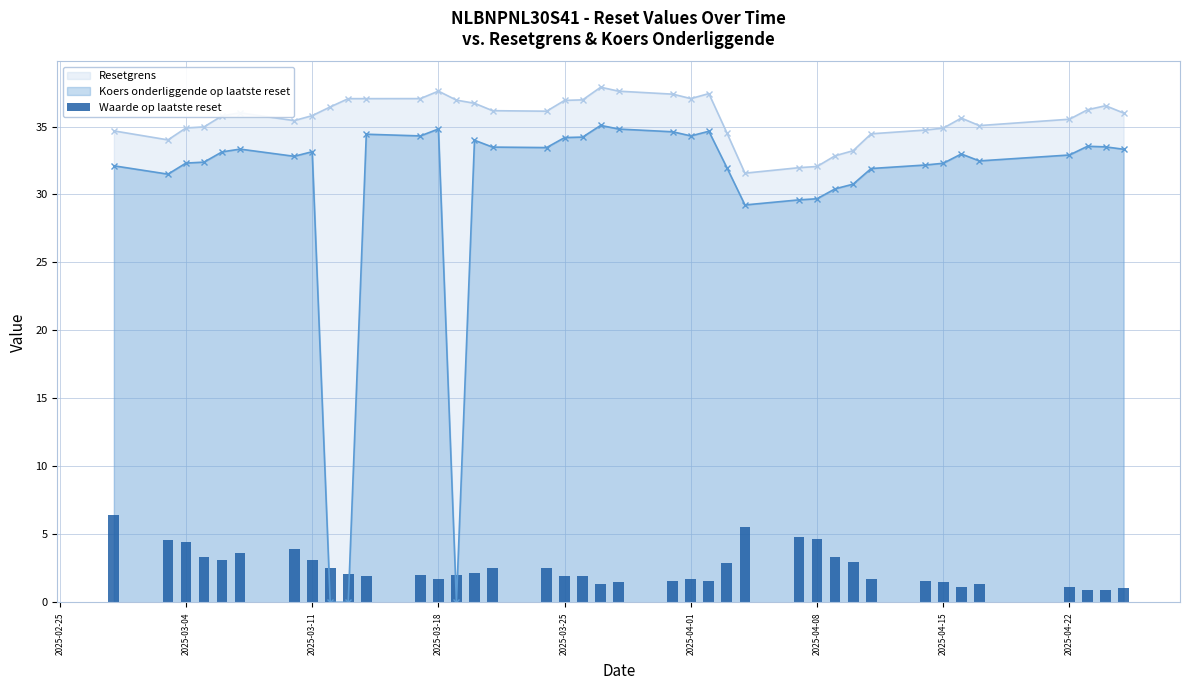

True or false: Resetgrens has more than 0 interior local peaks.

True